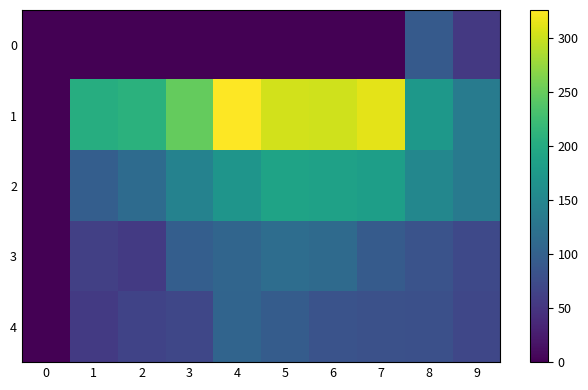

Reading right to left, what are all the values shown in this chart?

0: 9=54	8=92	7=0	6=0	5=0	4=0	3=0	2=0	1=0	0=0
1: 9=136	8=174	7=313	6=302	5=304	4=326	3=249	2=208	1=203	0=0
2: 9=134	8=151	7=183	6=186	5=189	4=170	3=144	2=114	1=97	0=0
3: 9=72	8=83	7=94	6=113	5=116	4=106	3=97	2=55	1=62	0=0
4: 9=70	8=80	7=81	6=84	5=95	4=105	3=69	2=65	1=56	0=0